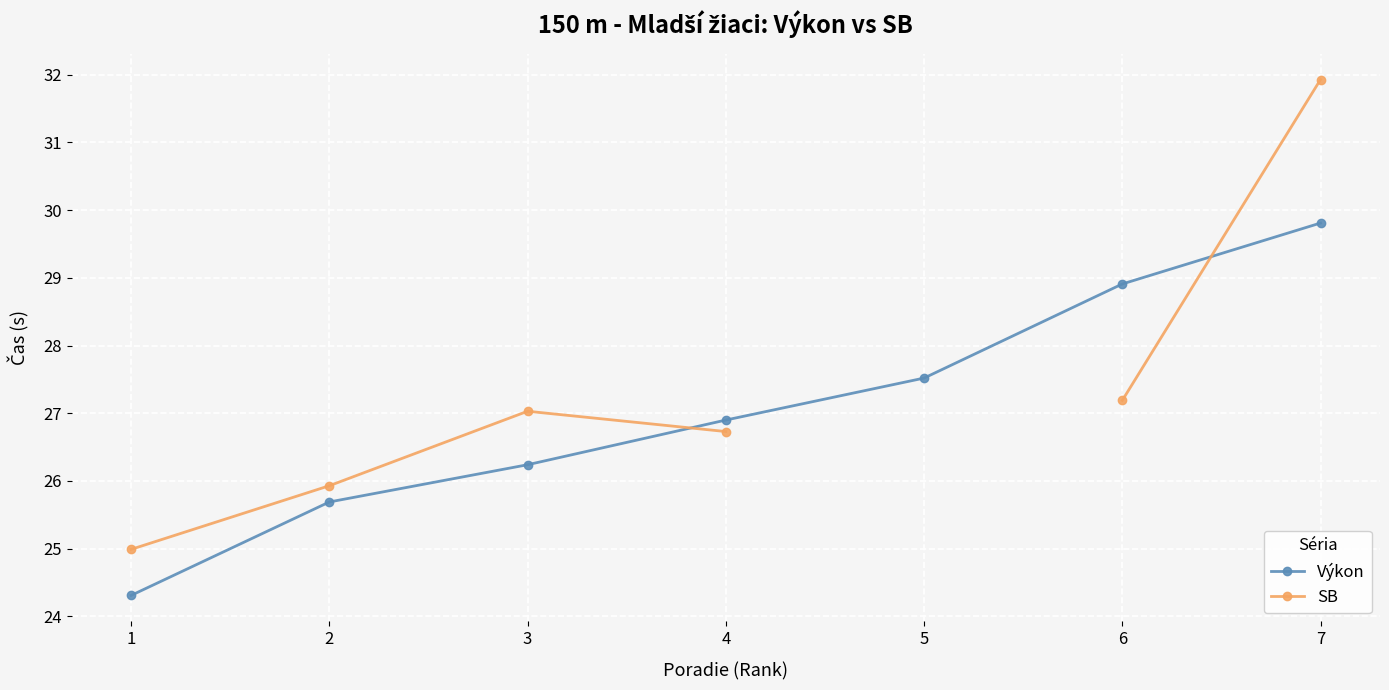

Rank the series by their maximum value, from highest to lowest.

SB, Výkon